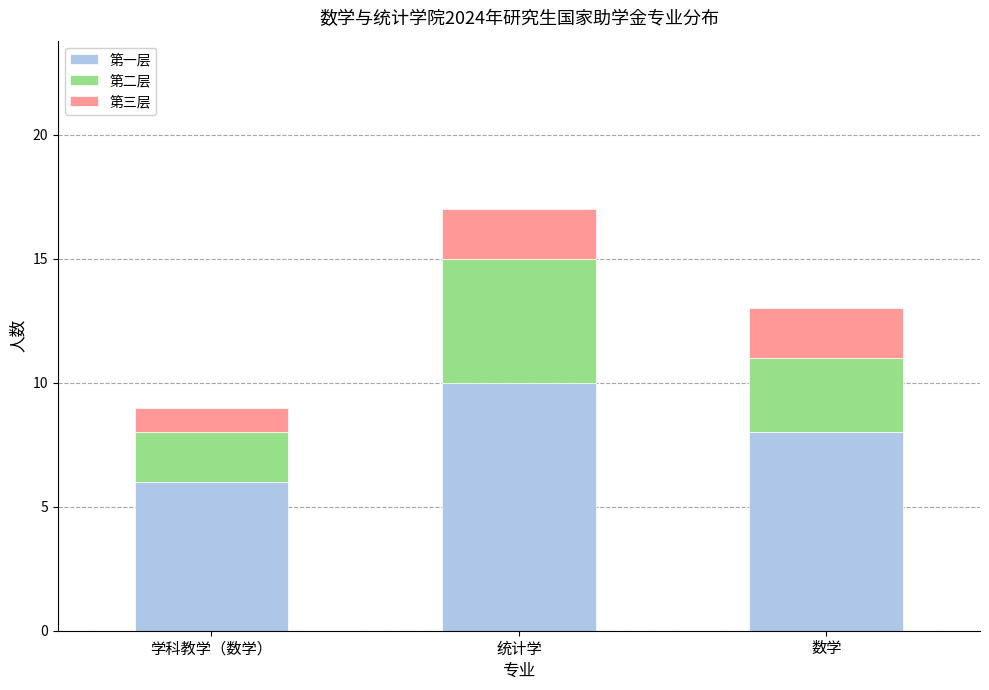

Are the bars grouped side by side (vs. stacked)?

No